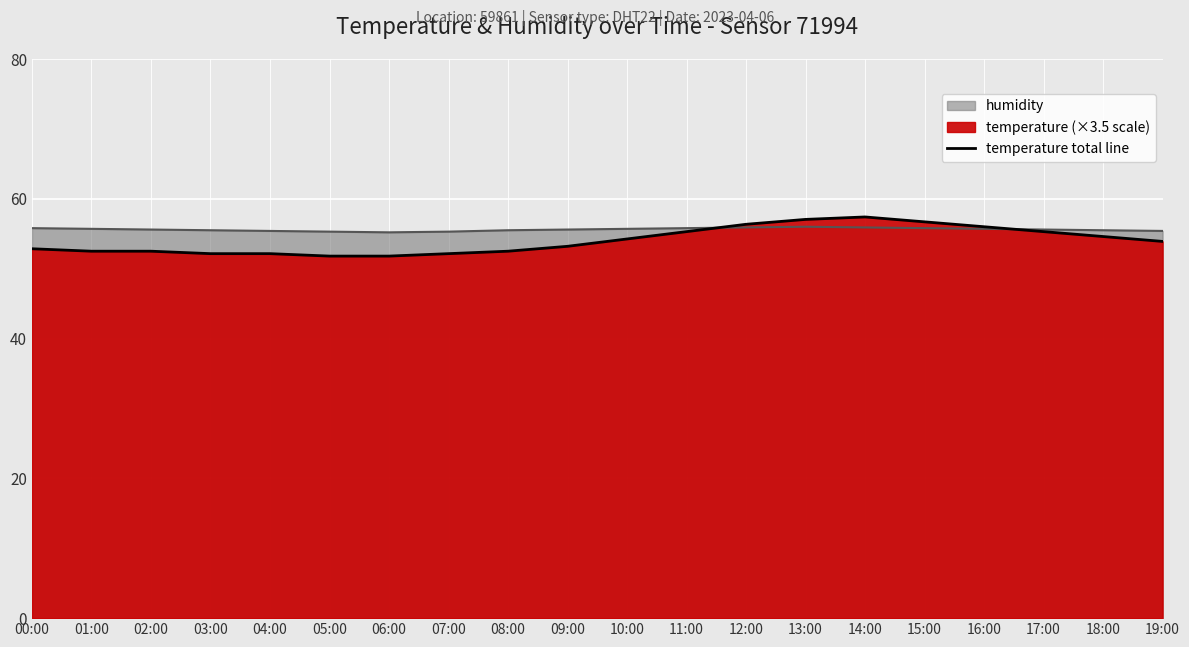

List the labels in order of value, largest first.

14:00, 13:00, 15:00, 12:00, 16:00, 11:00, 17:00, 18:00, 10:00, 19:00, 09:00, 00:00, 01:00, 02:00, 08:00, 03:00, 04:00, 07:00, 05:00, 06:00